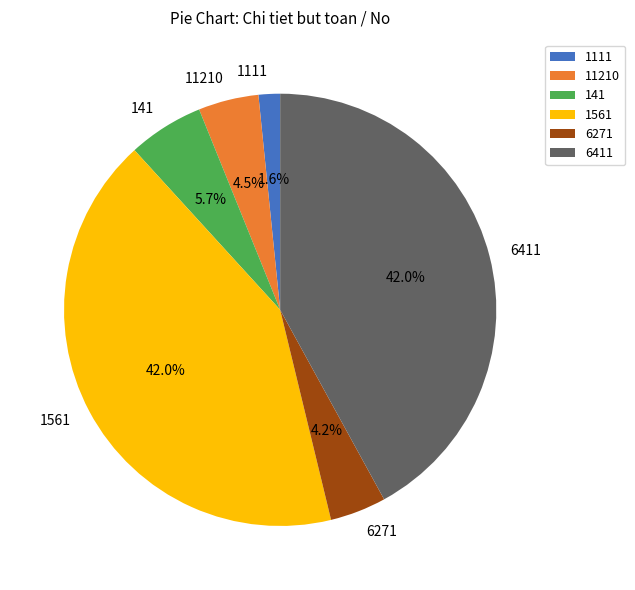

To the nearest percent, what percentage of the pie is 1111?

2%